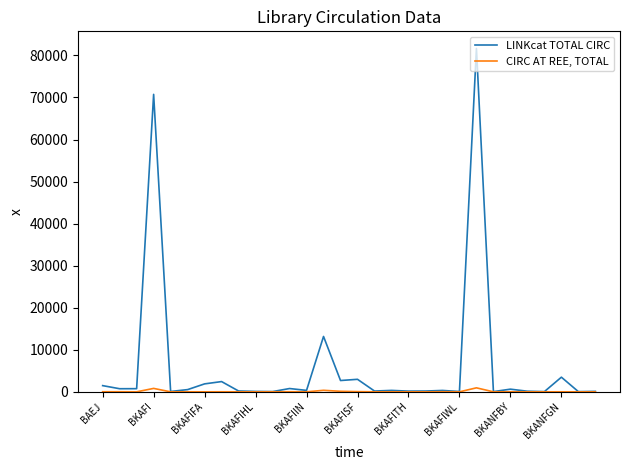

Which series has the largest range (max minus min)?

LINKcat TOTAL CIRC